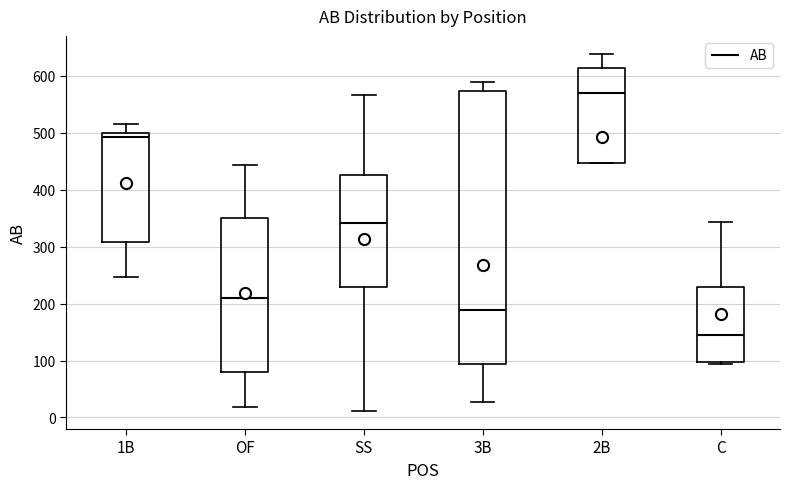

Reading left to right, read every box against the y-axis: the position of its median line, the range the box covers, and the ends of its whiskers. The values are not printed on the chart, so give them approximately, as read against the axis.

1B: median 490, box 310 to 500, whiskers 250 to 520
OF: median 210, box 80 to 350, whiskers 20 to 440
SS: median 340, box 230 to 430, whiskers 10 to 570
3B: median 190, box 90 to 570, whiskers 30 to 590
2B: median 570, box 450 to 610, whiskers 450 to 640
C: median 150, box 100 to 230, whiskers 90 to 340